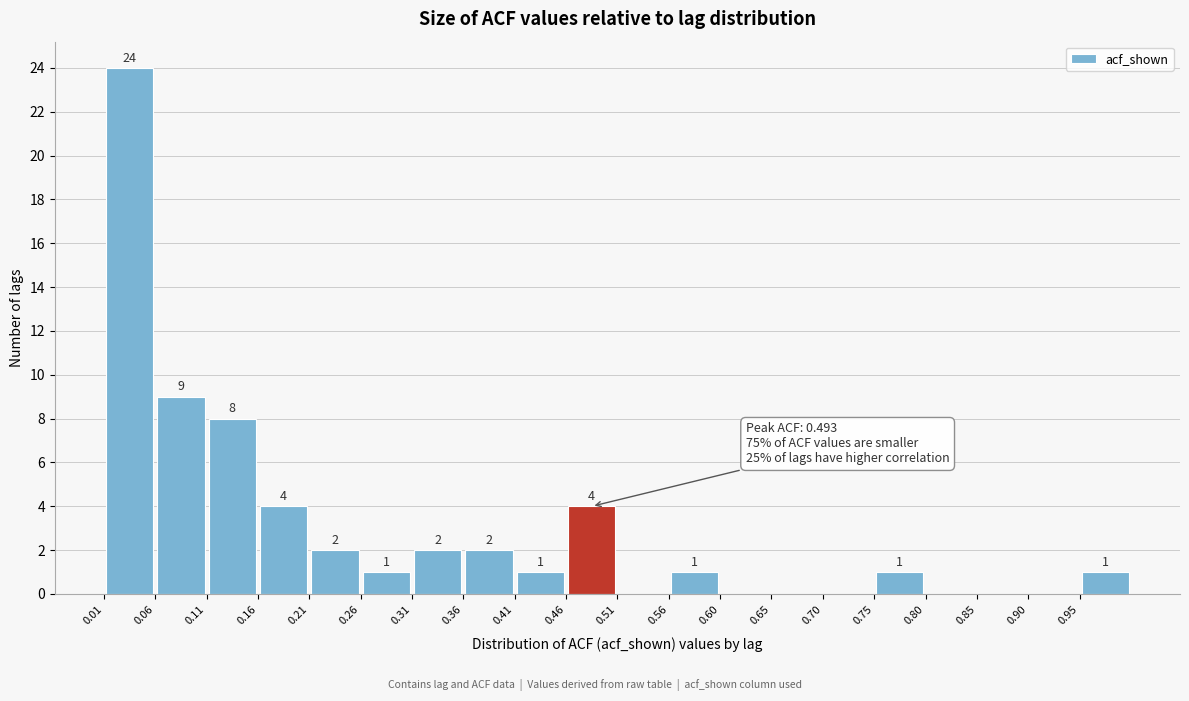

Over which range of the x-axis is the bar tallest?

0.010 to 0.060